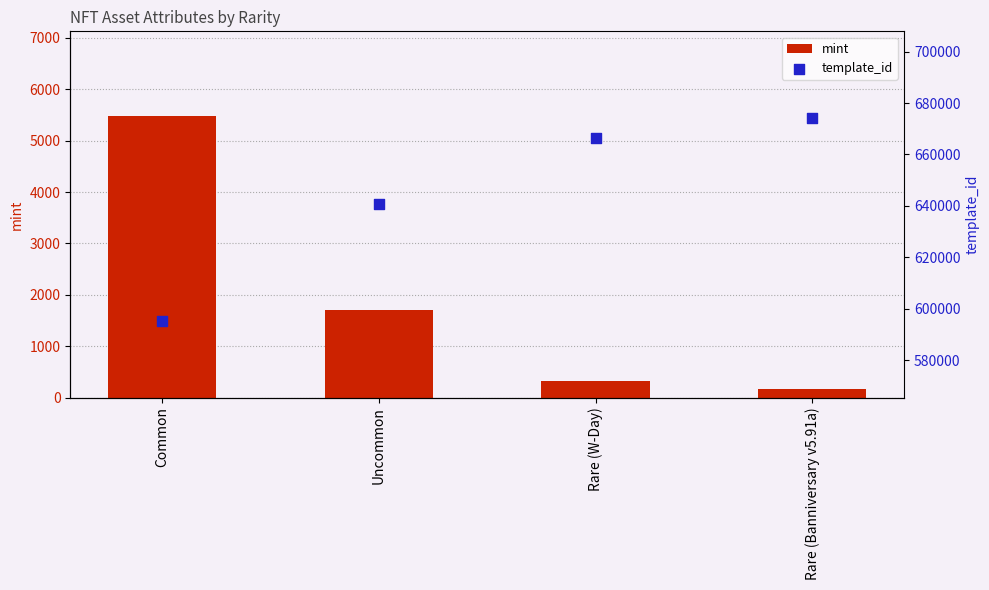

What is the total value across all series at Uncommon?

642413